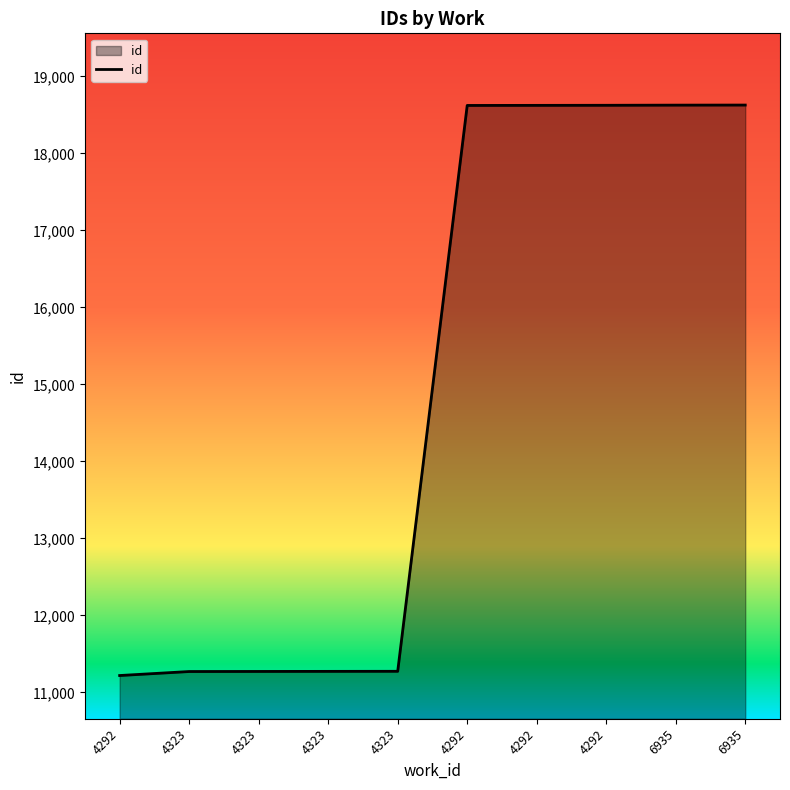

What is the label of the 3rd point from the left?

4323